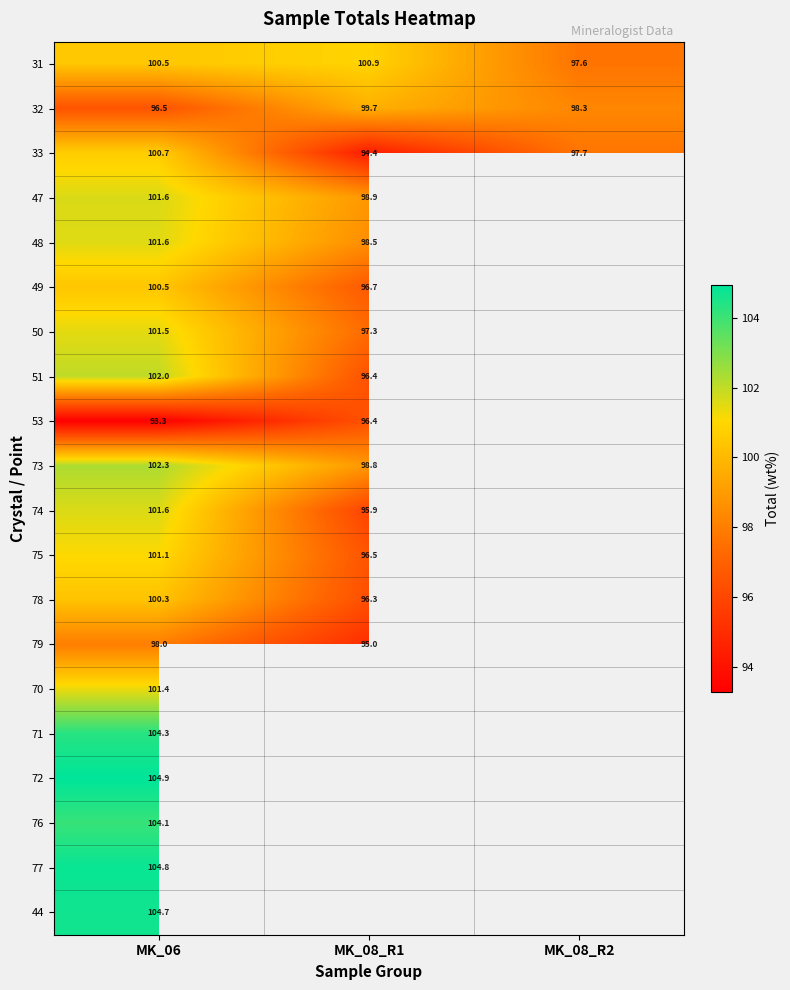

List the series in order of their overall mean, lowest first.

33, 47, 48, 49, 50, 51, 53, 73, 74, 75, 78, 79, 70, 71, 72, 76, 77, 44, 32, 31